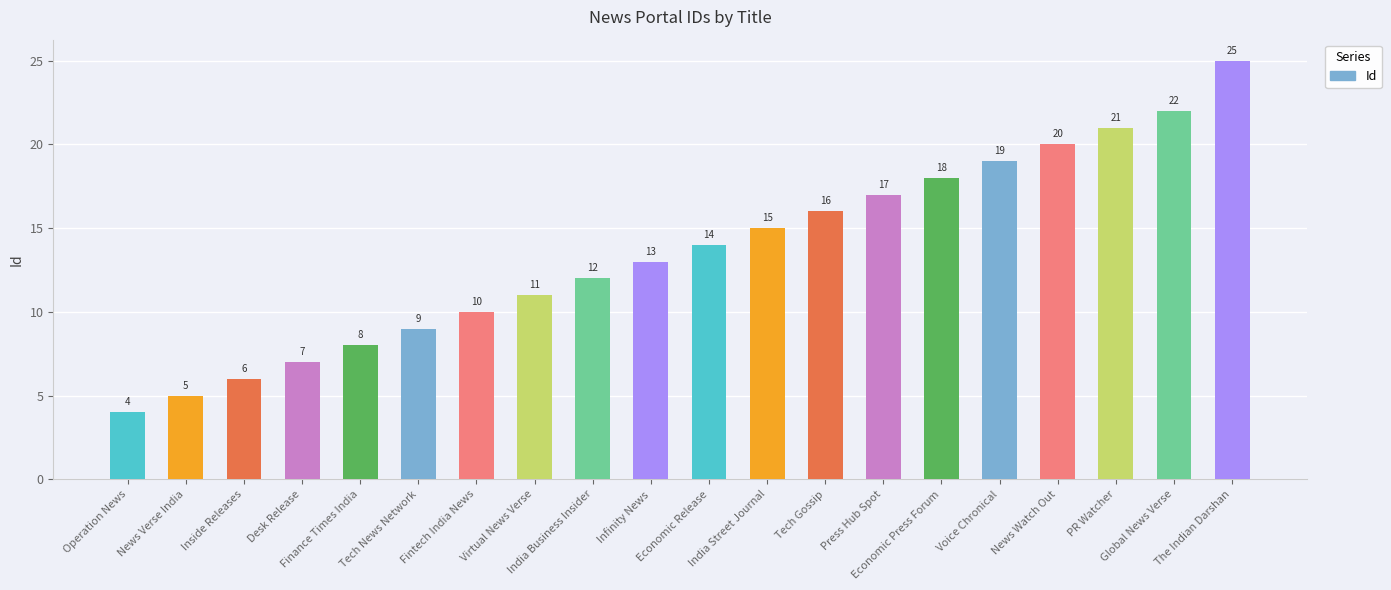

What is the ratio of the value at India Business Insider to the value at Finance Times India?

1.5